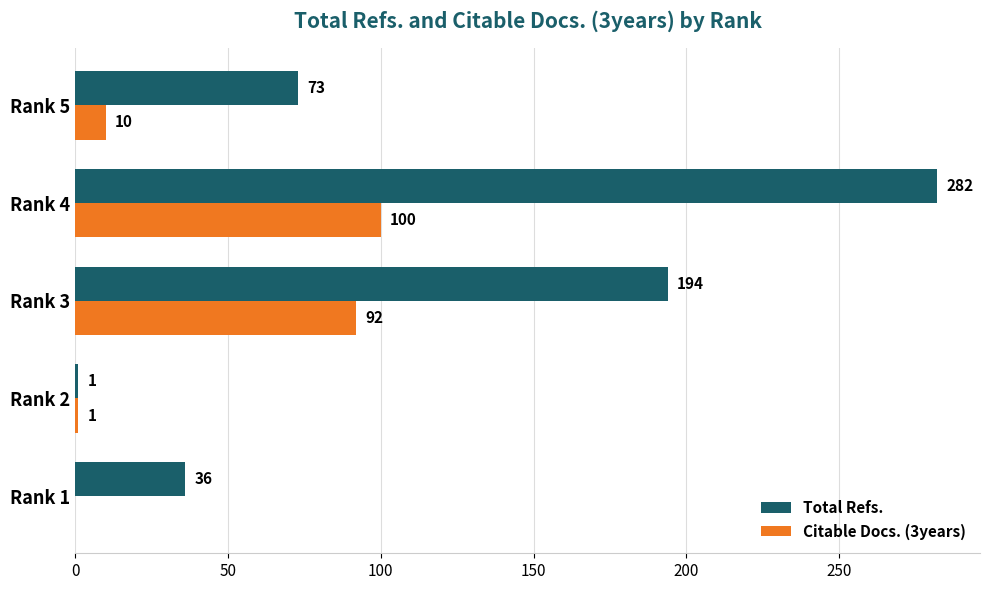

Is the value of Citable Docs. (3years) at Rank 2 greater than the value of Total Refs. at Rank 4?

No